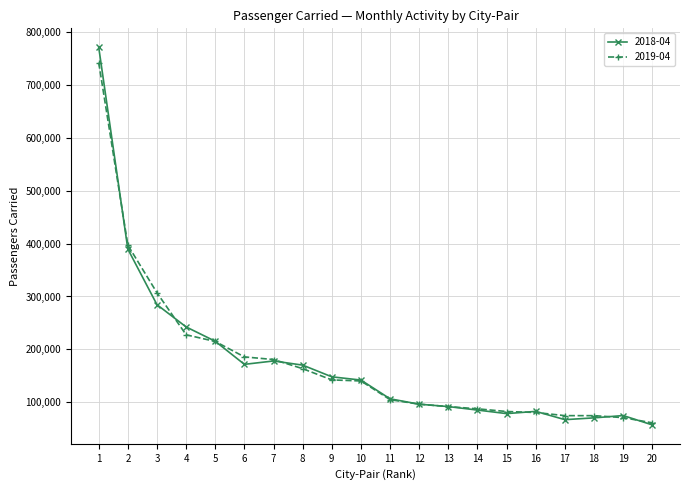

What is the value of the 2019-04 point at the 7th from the left?

180883